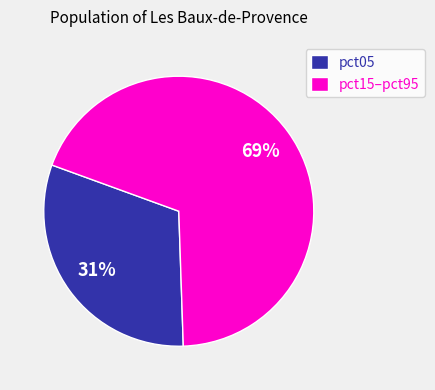

Which category has the biggest portion of the pie?

pct15–pct95